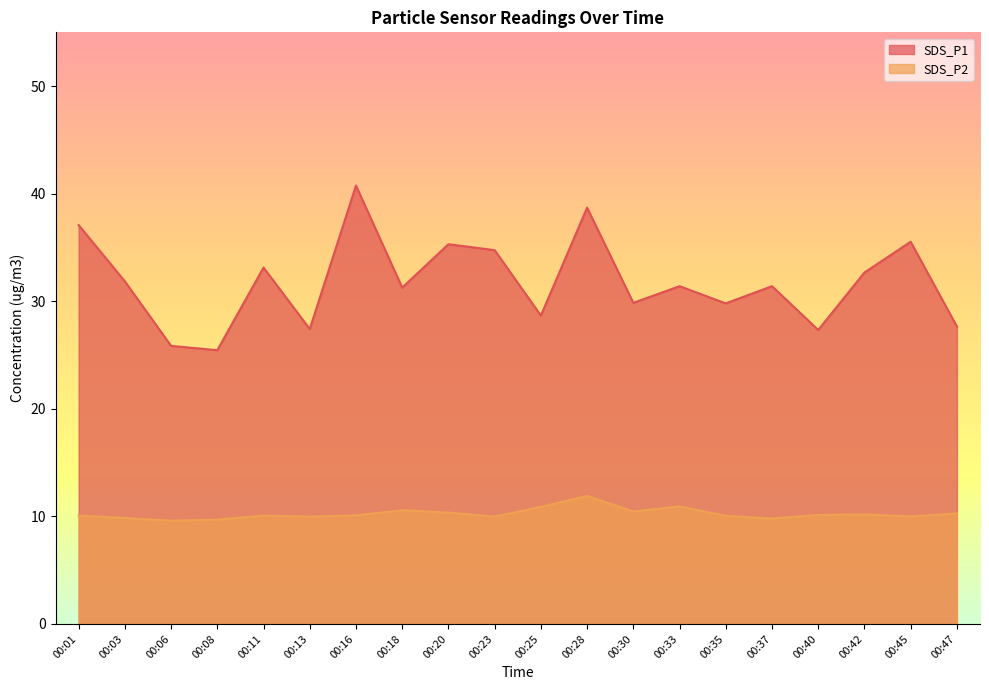

True or false: SDS_P2 and SDS_P1 intersect in this chart.

False